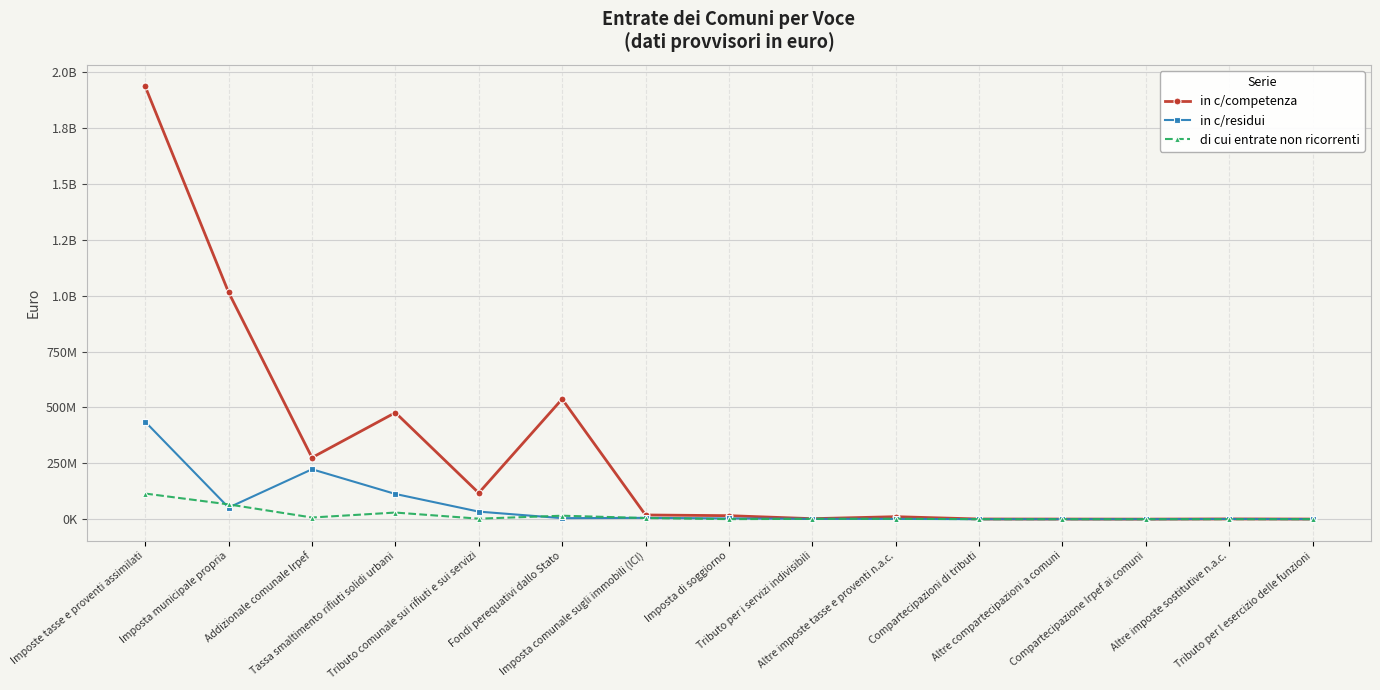

True or false: di cui entrate non ricorrenti has a value of 10150 at Compartecipazione Irpef ai comuni.

False